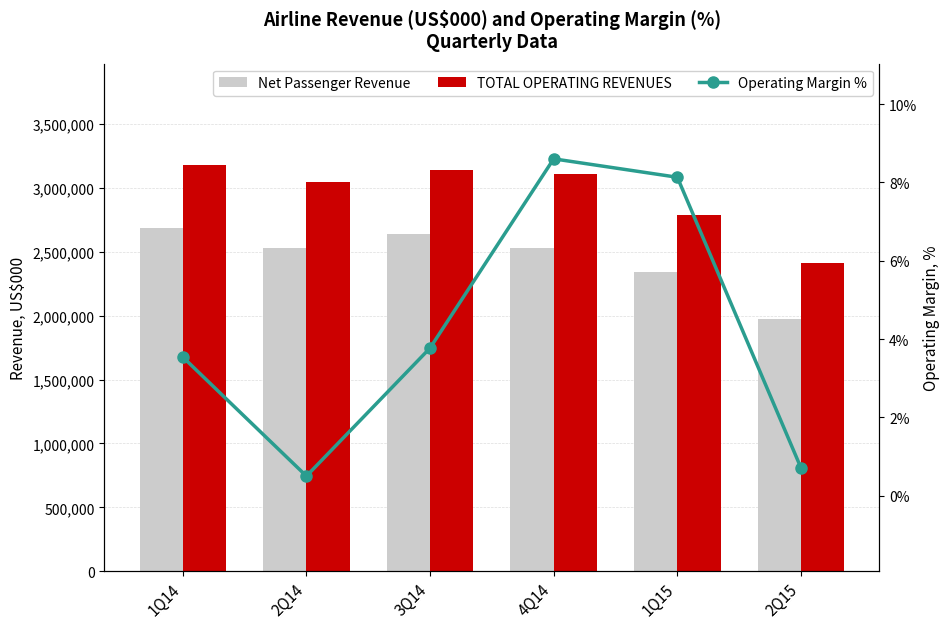

List the series in order of their overall mean, highest first.

TOTAL OPERATING REVENUES, Net Passenger Revenue, Operating Margin %